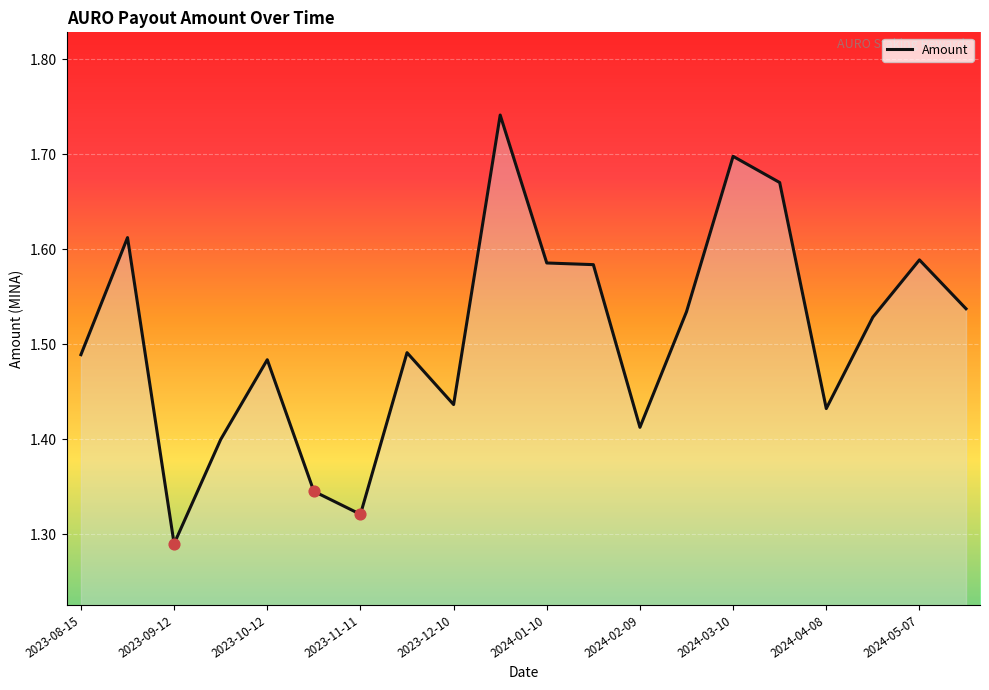

What is the difference between the maximum and minimum values?

0.5